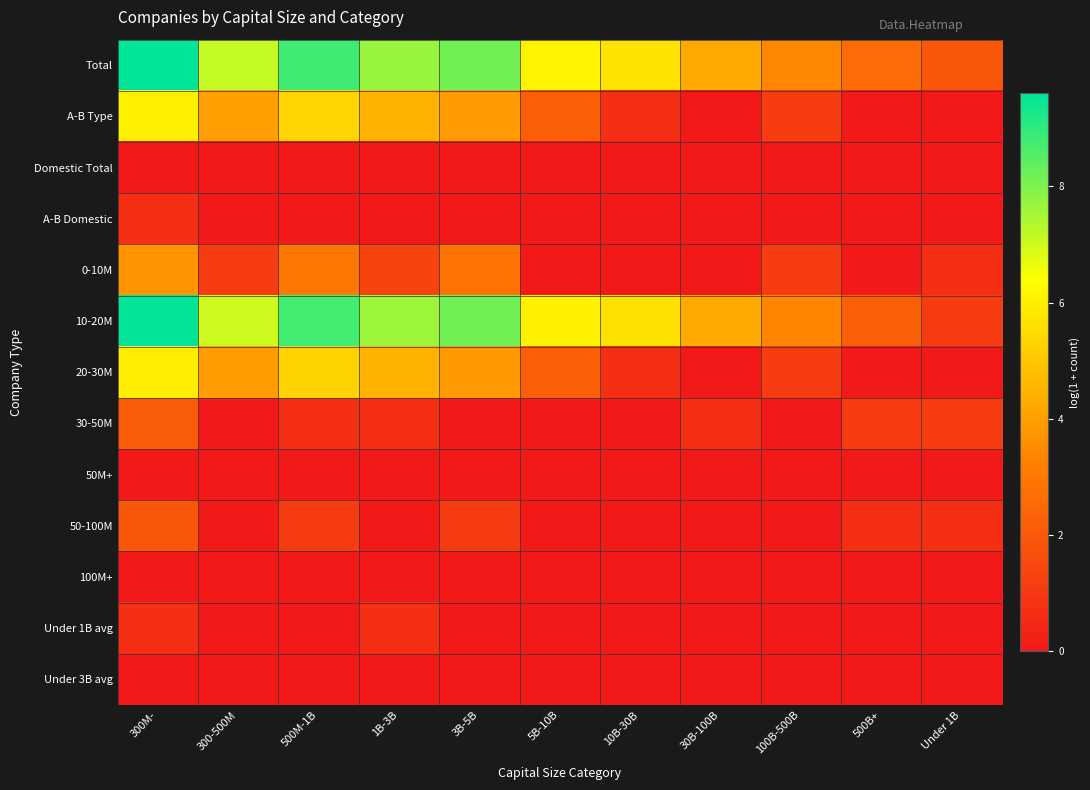

What is the difference between the highest and lowest values at 3B-5B?

8.2